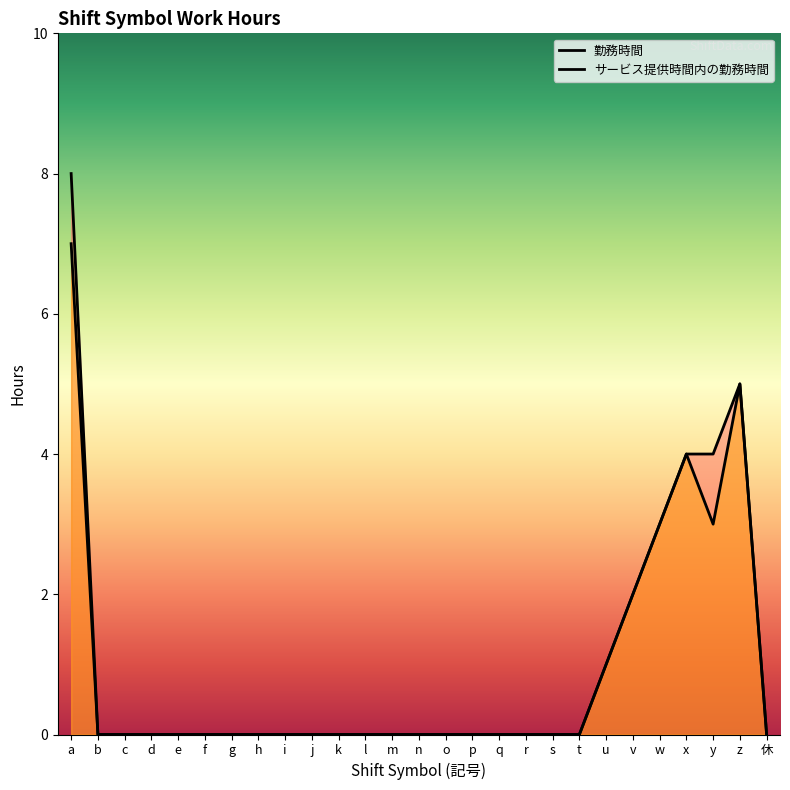

Count the number of categories in the chart.

27